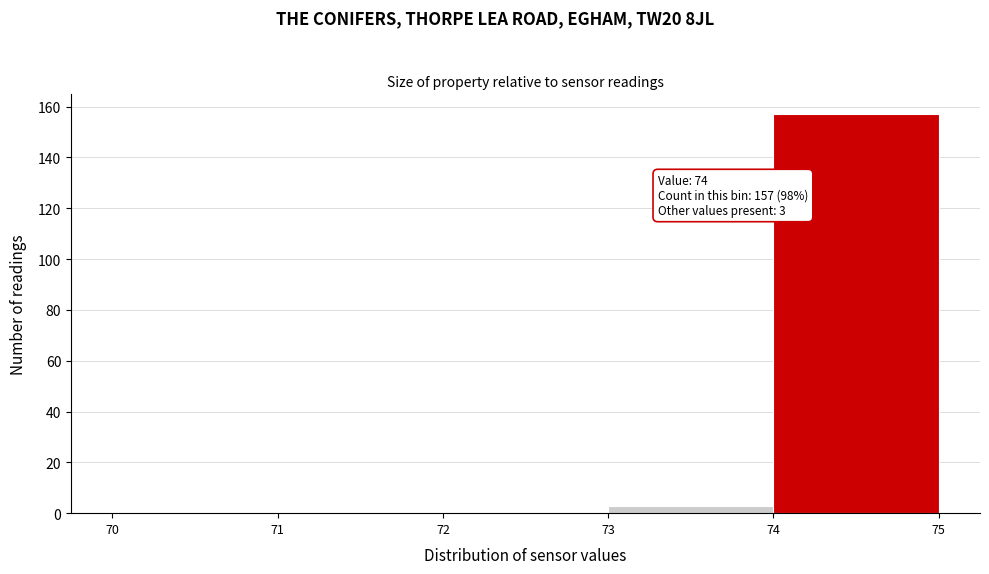

Over which range of the x-axis is the bar tallest?

74 to 75